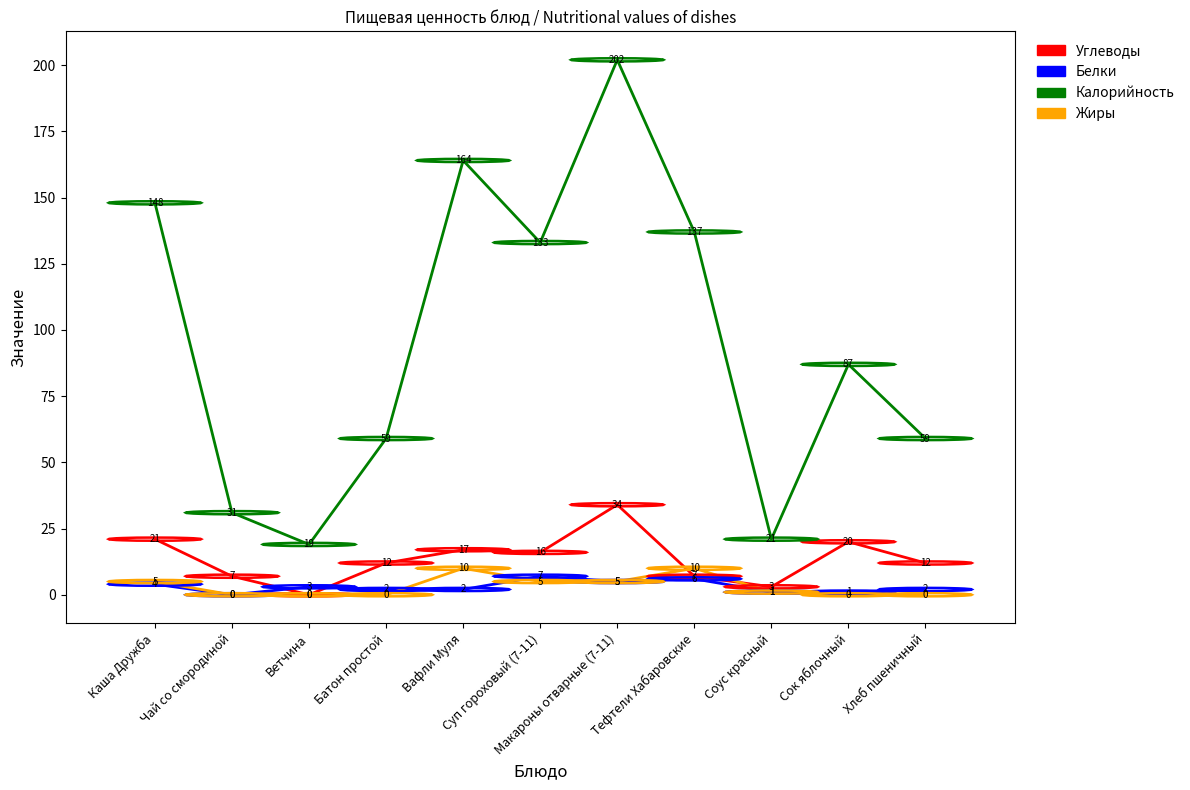

List the series in order of their peak value, lowest first.

Белки, Жиры, Углеводы, Калорийность